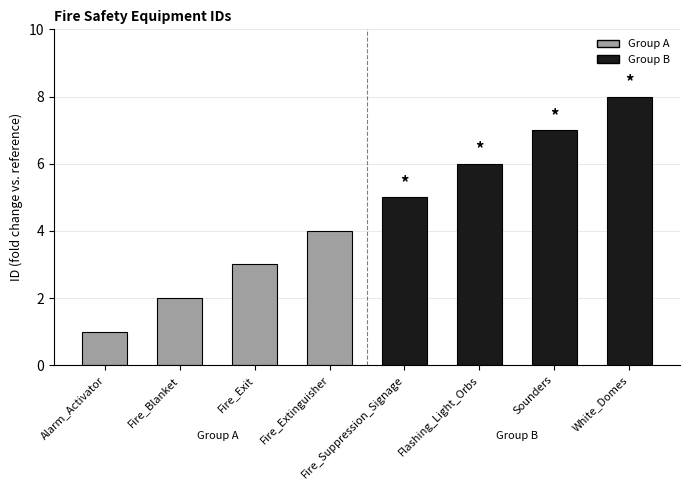

What is the difference between the values at Fire_Blanket and Fire_Suppression_Signage?

3